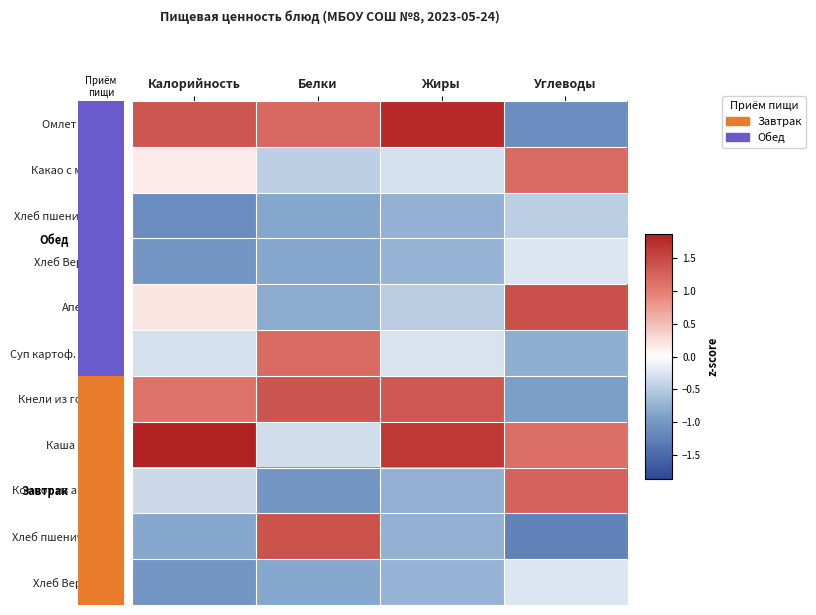

Reading right to left, transcribe all the data shown in this chart.

Омлет с сыром: Углеводы=-1.1	Жиры=1.8	Белки=1.2	Калорийность=1.4
Какао с молоком: Углеводы=1.2	Жиры=-0.3	Белки=-0.5	Калорийность=0.2
Хлеб пшеничный (з): Углеводы=-0.5	Жиры=-0.8	Белки=-0.9	Калорийность=-1.1
Хлеб Версаль (з): Углеводы=-0.2	Жиры=-0.7	Белки=-0.8	Калорийность=-1.0
Апельсины: Углеводы=1.4	Жиры=-0.5	Белки=-0.8	Калорийность=0.2
Суп картоф. с рыбой: Углеводы=-0.8	Жиры=-0.3	Белки=1.2	Калорийность=-0.3
Кнели из говядины: Углеводы=-0.9	Жиры=1.4	Белки=1.4	Калорийность=1.1
Каша ячневая: Углеводы=1.1	Жиры=1.7	Белки=-0.3	Калорийность=1.9
Компот из апельсин: Углеводы=1.3	Жиры=-0.8	Белки=-1.0	Калорийность=-0.4
Хлеб пшеничный (о): Углеводы=-1.2	Жиры=-0.8	Белки=1.4	Калорийность=-0.8
Хлеб Версаль (о): Углеводы=-0.2	Жиры=-0.7	Белки=-0.8	Калорийность=-1.0